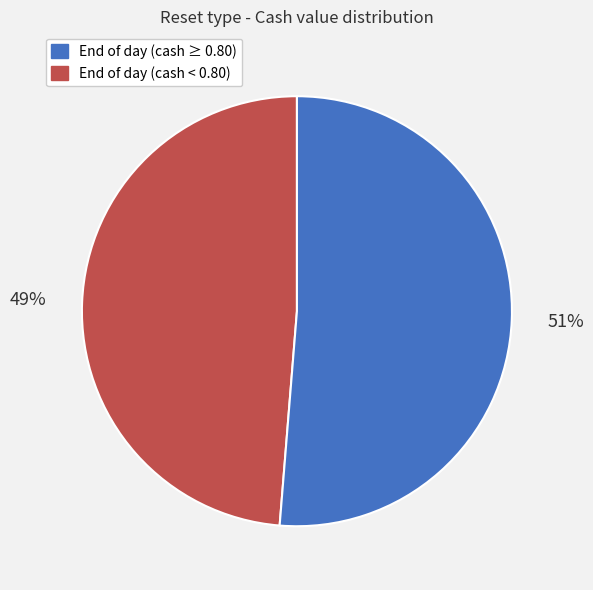

Count the number of slices in the pie.

2